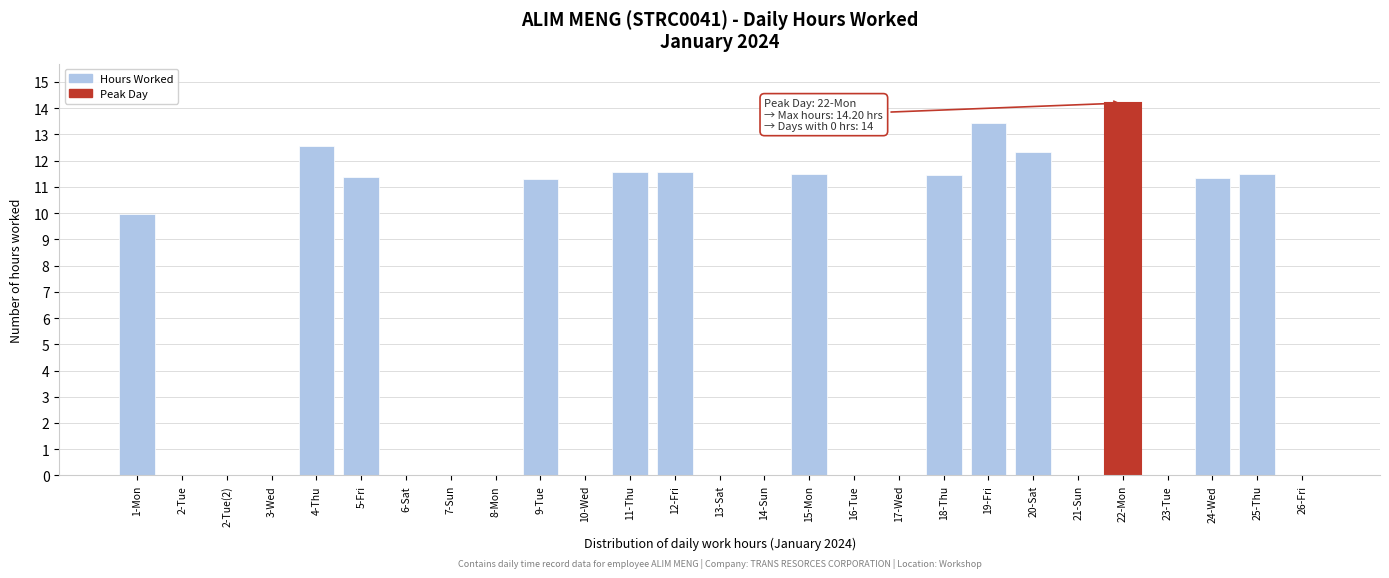

What is the change in value from 10-Wed to 22-Mon?

+14.2